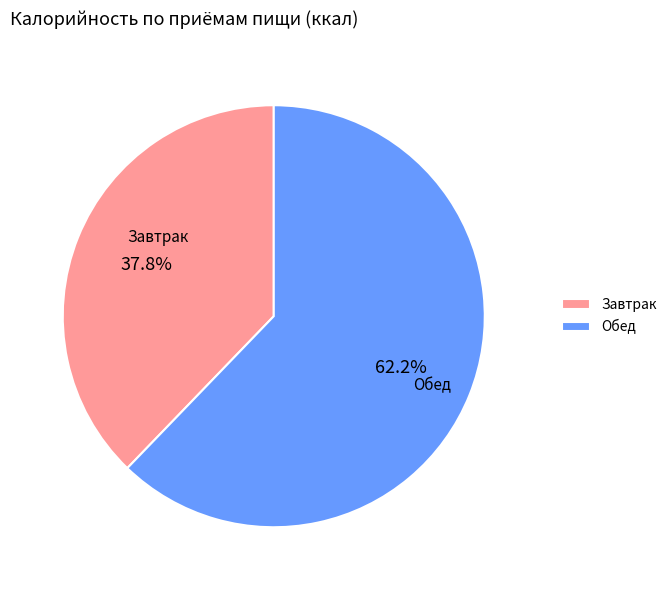

Which has a higher value, Завтрак or Обед?

Обед